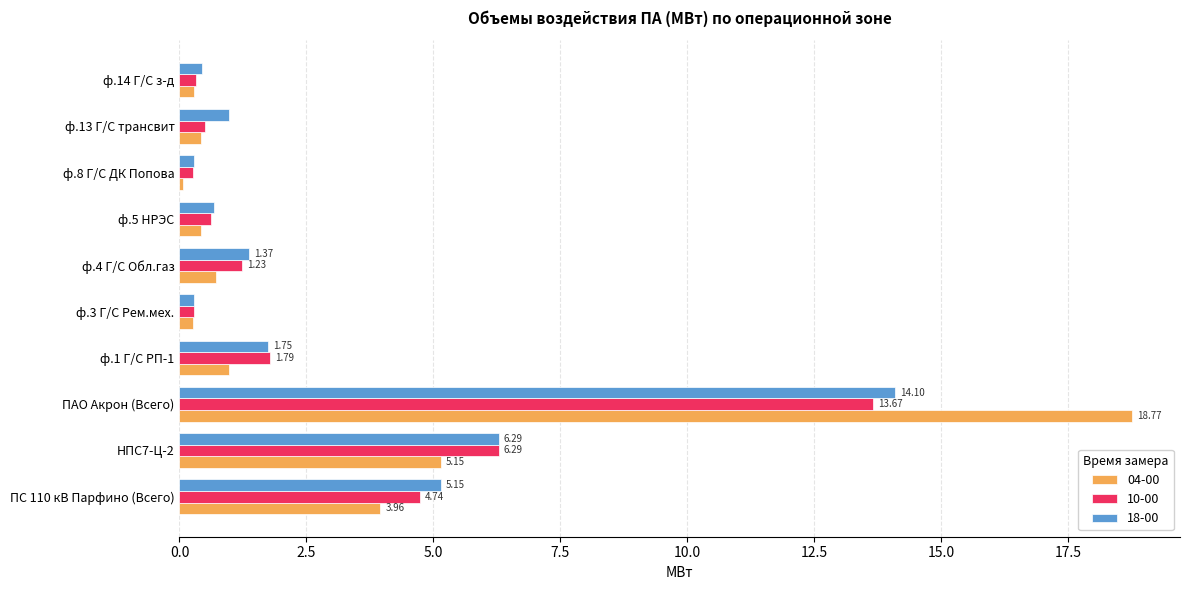

Is it true that 04-00 equals 0.7 at ф.4 Г/С Обл.газ?

True